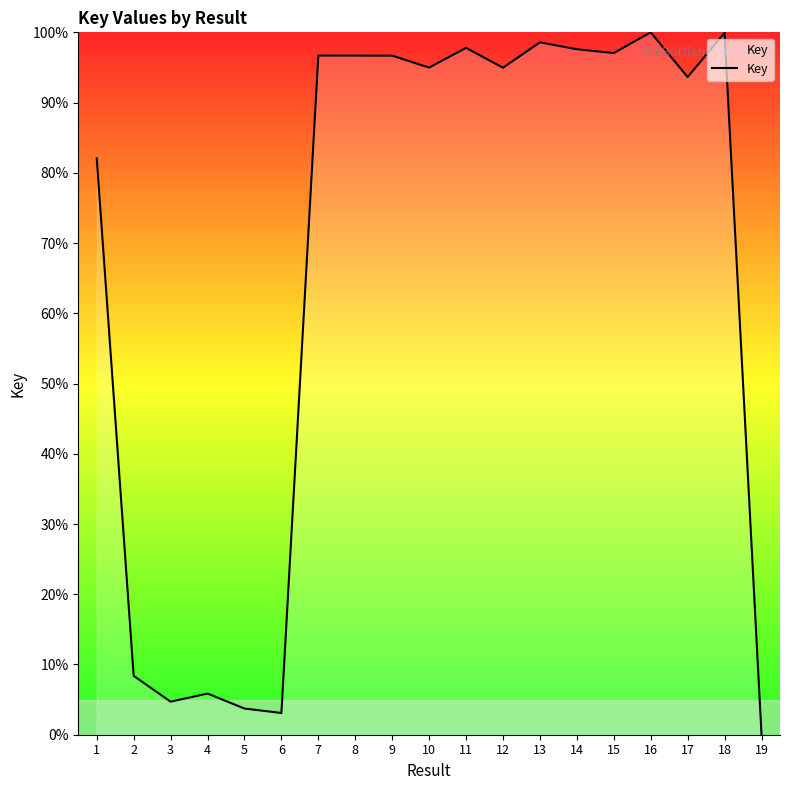

What is the difference between the values at 9 and 13?

1.9